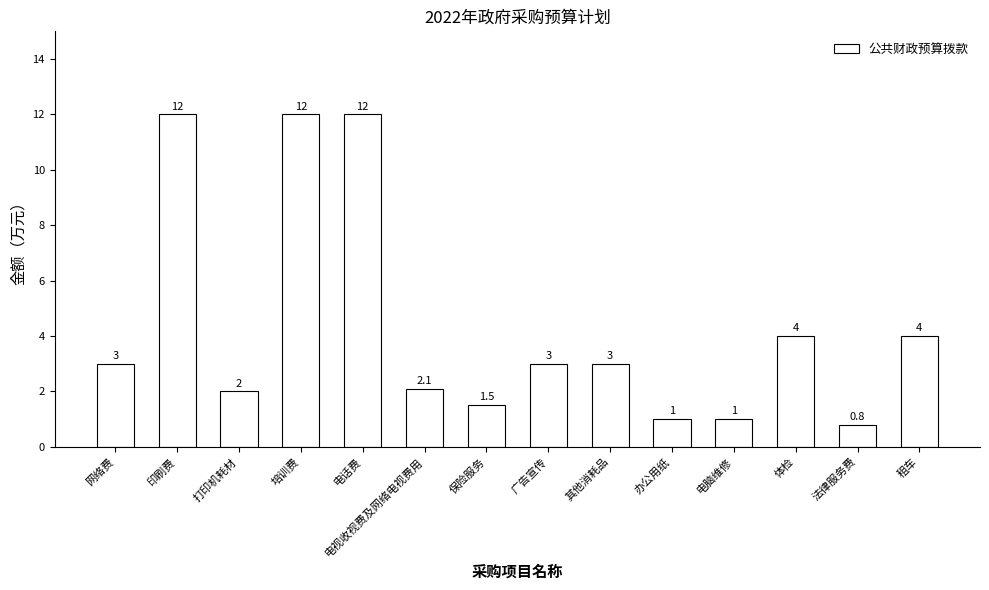

Which has a higher value, 保险服务 or 法律服务费?

保险服务